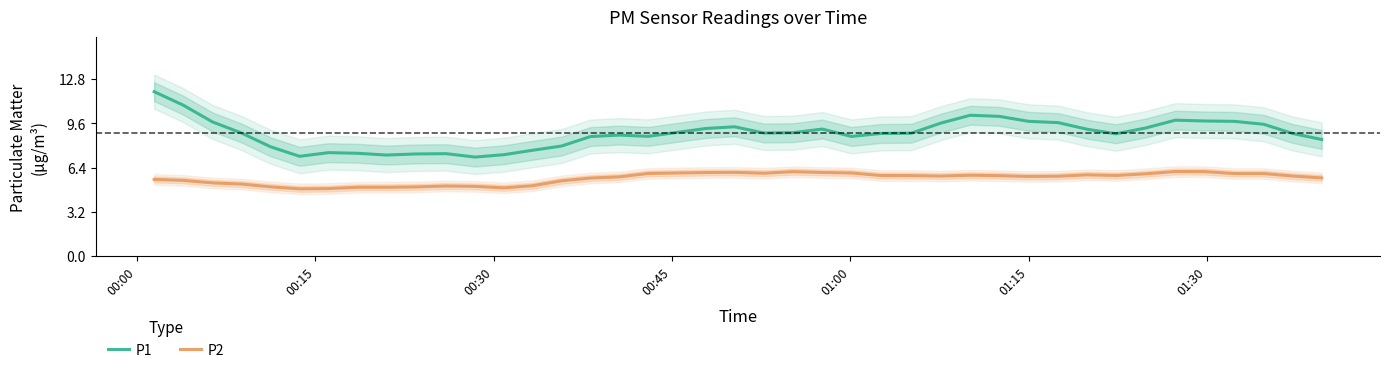

True or false: P2 and P1 intersect in this chart.

False